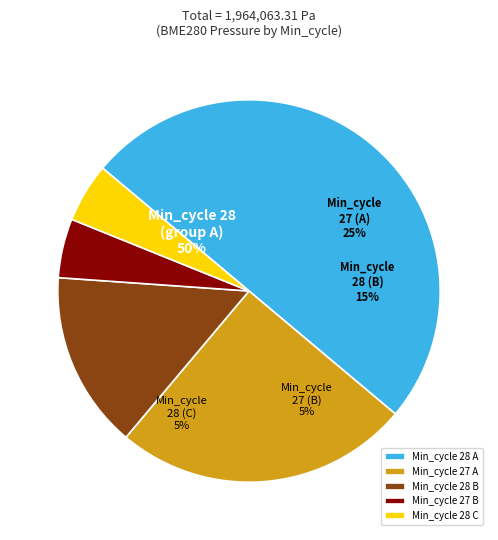

Which has a higher value, 27 or 28?

28